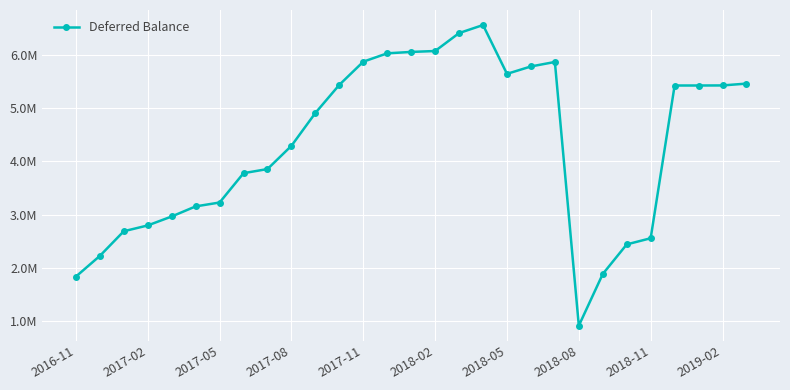

Does the chart have visible grid lines?

Yes